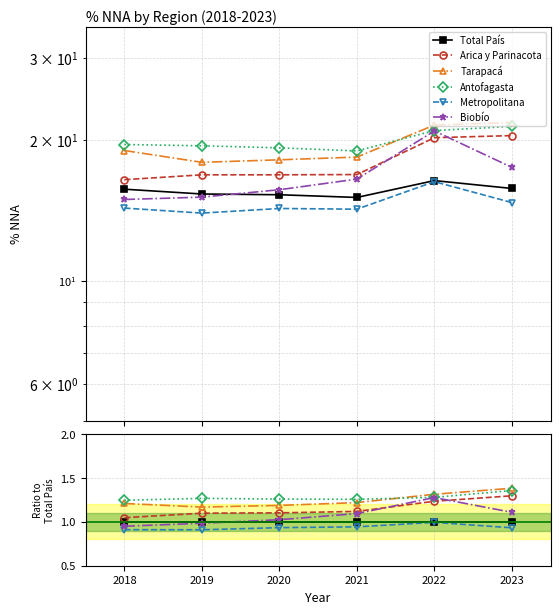

Reading left to right, what are all the values shown in this chart?

Total País: 1.0	1.0	1.0	1.0	1.0	1.0
Arica y Parinacota: 1.0	1.1	1.1	1.1	1.2	1.3
Tarapacá: 1.2	1.2	1.2	1.2	1.3	1.4
Antofagasta: 1.2	1.3	1.3	1.3	1.3	1.4
Metropolitana: 0.9	0.9	0.9	0.9	1.0	0.9
Biobío: 1.0	1.0	1.0	1.1	1.3	1.1